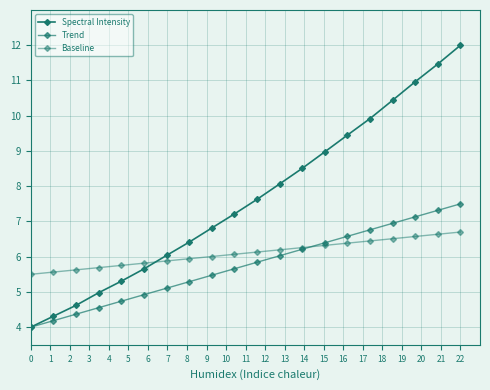

Reading left to right, list all the values displayed in this chart.

Spectral Intensity: 4.0	4.3	4.6	5.0	5.3	5.7	6.0	6.4	6.8	7.2	7.6	8.1	8.5	9.0	9.5	9.9	10.4	11.0	11.5	12.0
Trend: 4.0	4.2	4.4	4.6	4.7	4.9	5.1	5.3	5.5	5.7	5.8	6.0	6.2	6.4	6.6	6.8	6.9	7.1	7.3	7.5
Baseline: 5.5	5.6	5.6	5.7	5.8	5.8	5.9	5.9	6.0	6.1	6.1	6.2	6.3	6.3	6.4	6.4	6.5	6.6	6.6	6.7